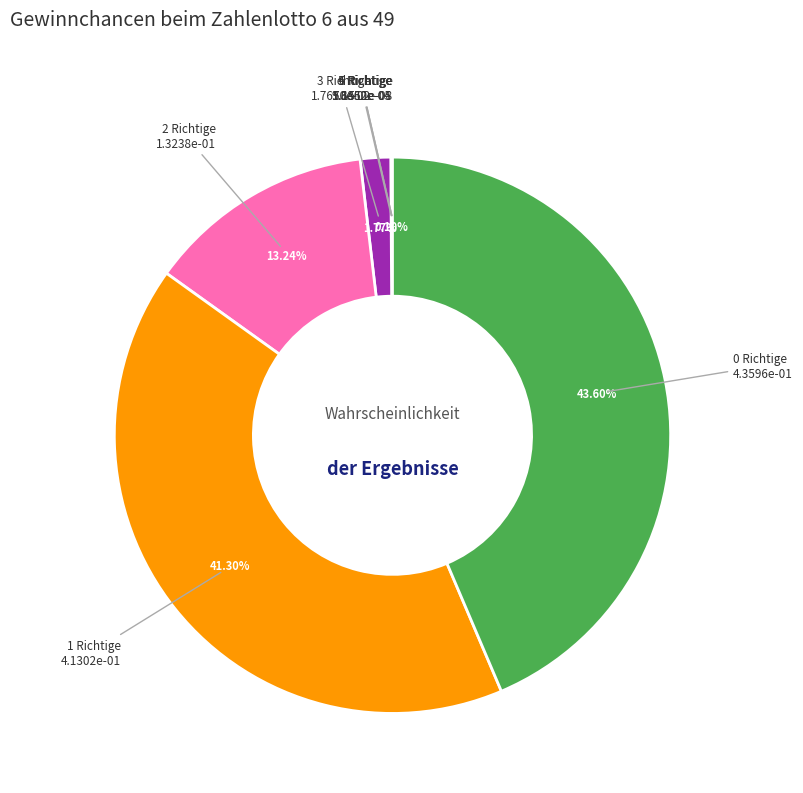

What percentage is the 2 Richtige slice, to the nearest percent?

13%